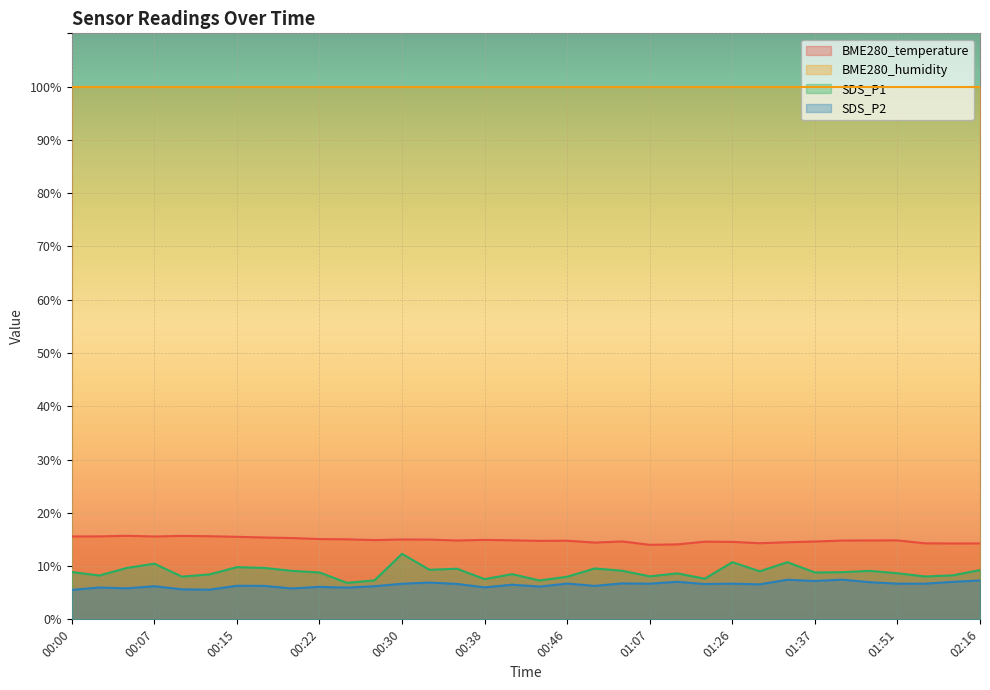

True or false: BME280_temperature has a value of 5.2 at 00:10.

False